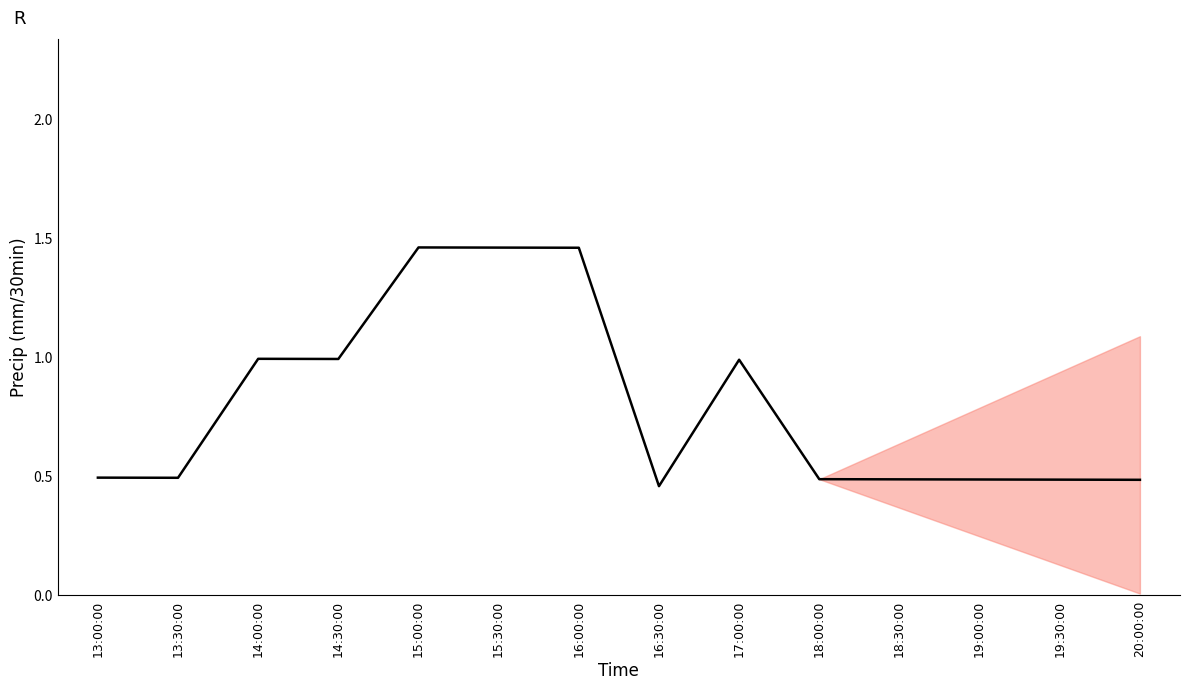

What is the average value?

0.8